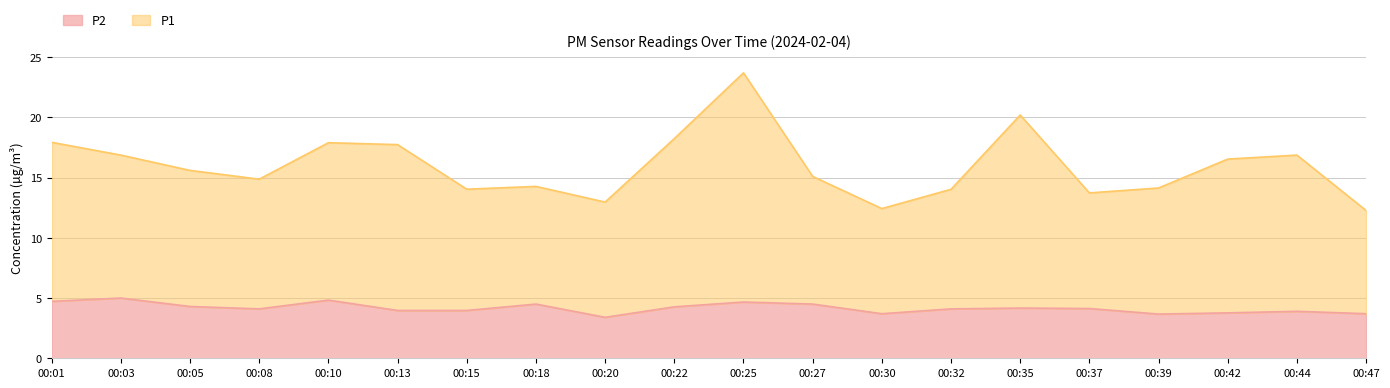

Which category has the highest value in the P2 series?

00:03